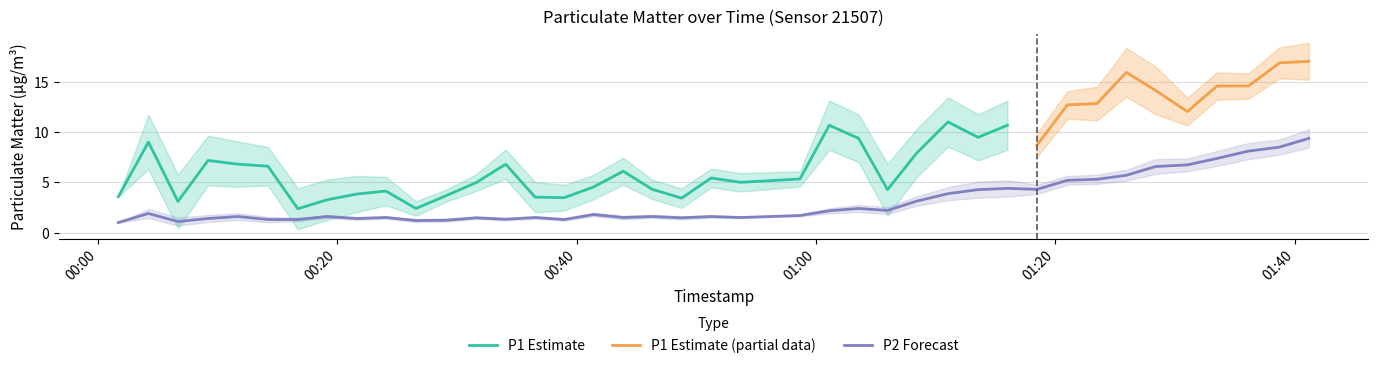

What is the lowest value of the P2 Forecast series?

1.0